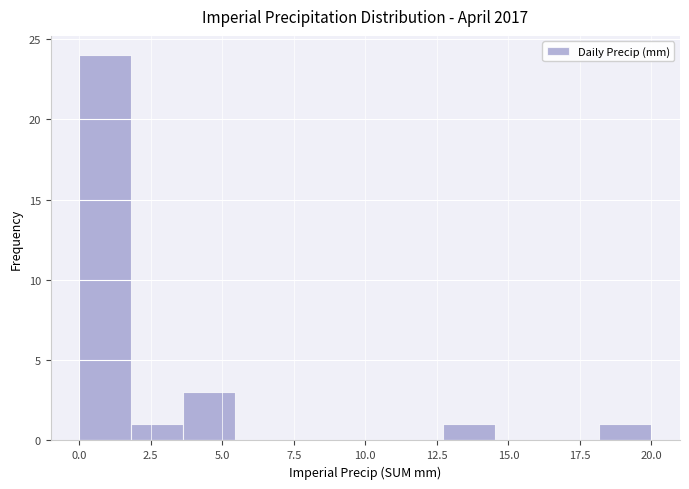

Around what value on the x-axis is the tallest bar? Give the approximate position of its centre, as read against the axis.

1.0